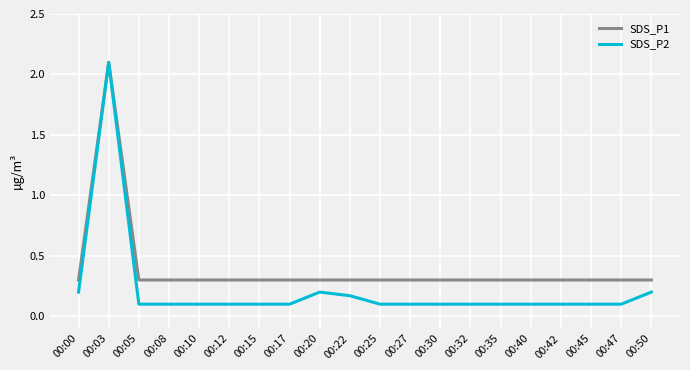

What is the difference between the highest and lowest values at 00:22?

0.1